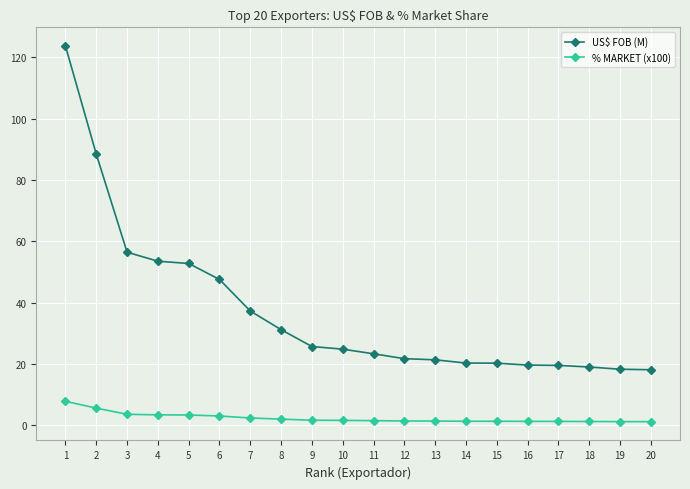

Is it true that US$ FOB (M) equals 10.4 at 16?

False